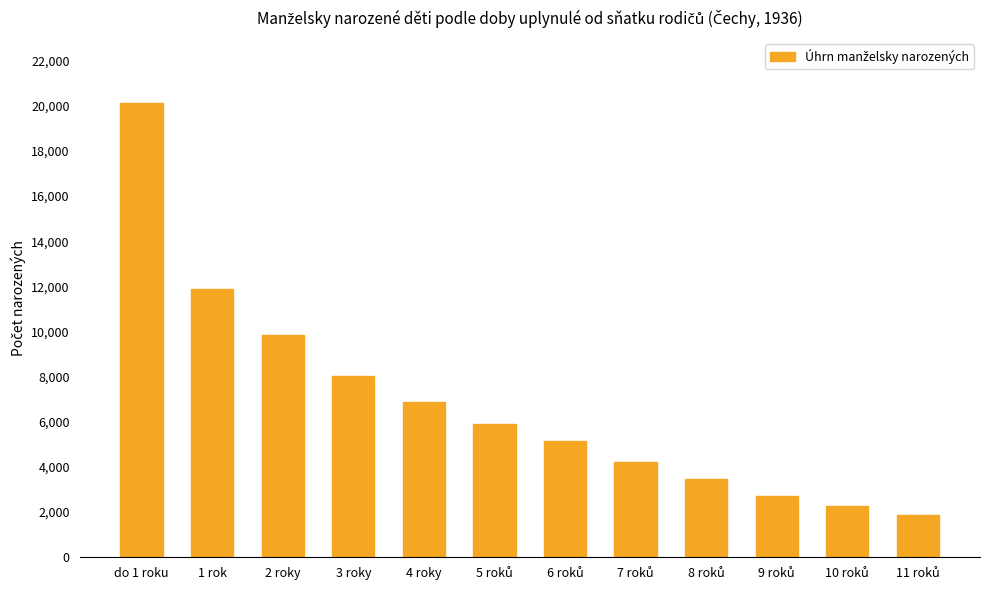

What is the label of the 9th bar from the right?

3 roky